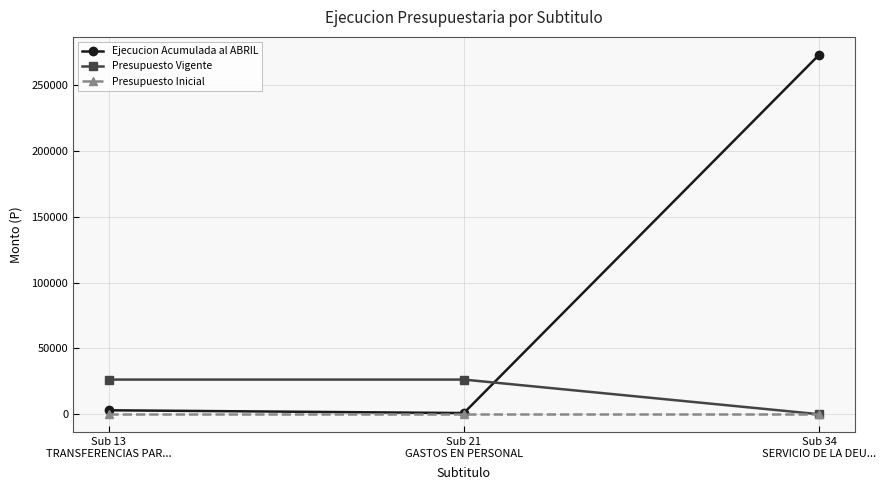

Rank the series by their maximum value, from lowest to highest.

Presupuesto Inicial, Presupuesto Vigente, Ejecucion Acumulada al ABRIL